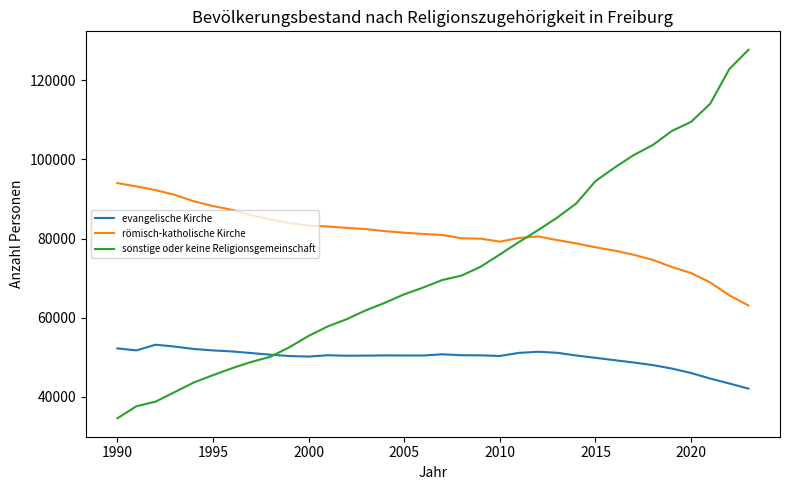

Rank the series by their average value, from highest to lowest.

römisch-katholische Kirche, sonstige oder keine Religionsgemeinschaft, evangelische Kirche